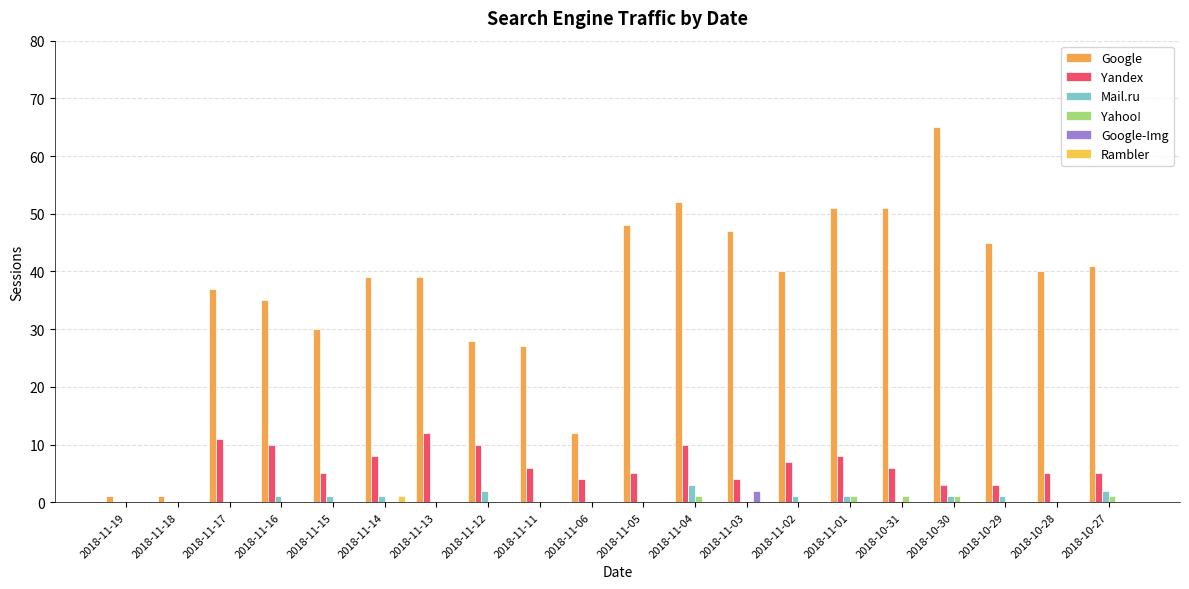

What is the maximum value for Google-Img?

2